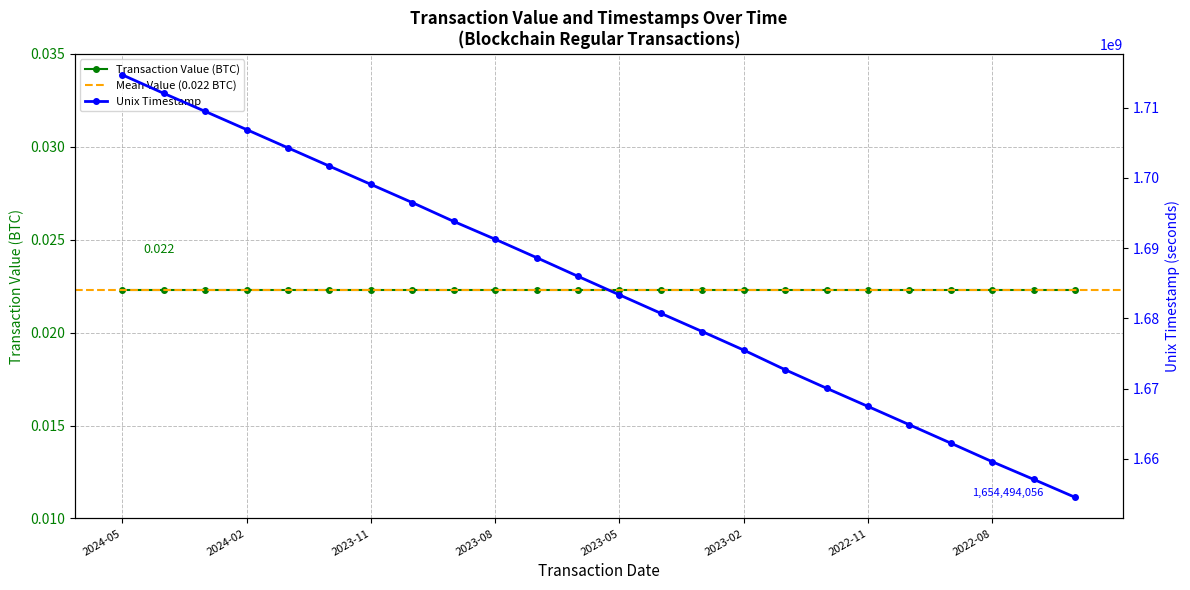

Read the value at 2022-11.

1667445608